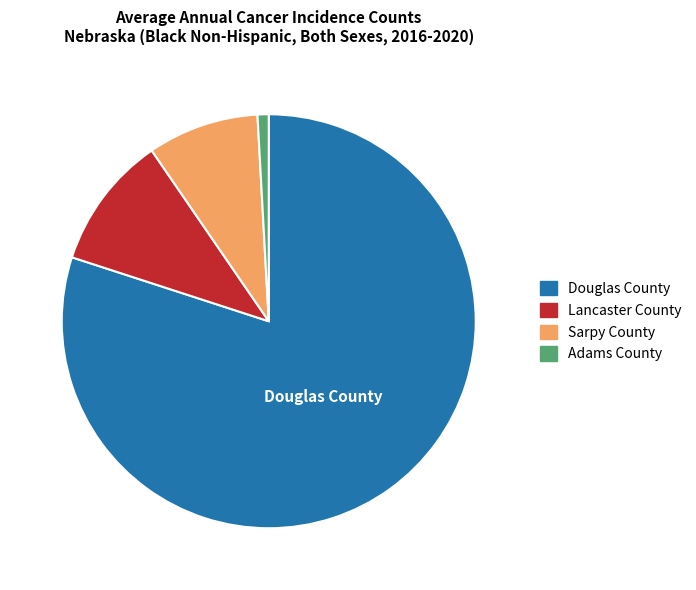

What is the largest slice in the pie chart?

Douglas County